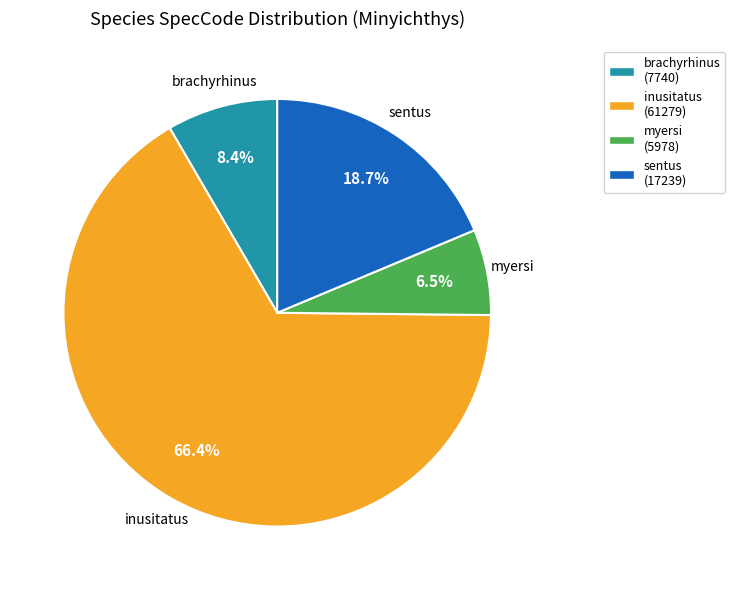

To the nearest percent, what percentage of the pie is sentus?

19%